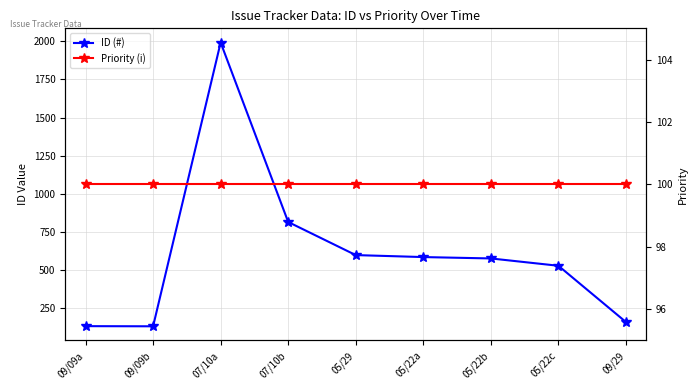

Between 09/09b and 05/22b, which series saw the biggest shift?

ID (#)